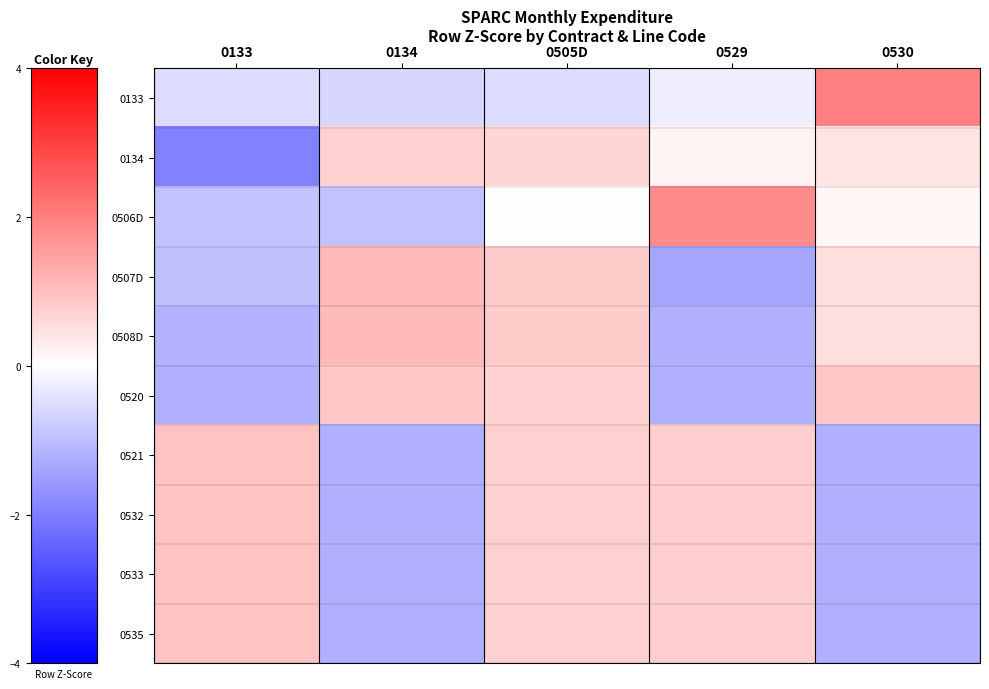

Rank the series at 0530 from lowest to highest value.

0533, 0532, 0535, 0521, 0506D, 0134, 0507D, 0508D, 0520, 0133